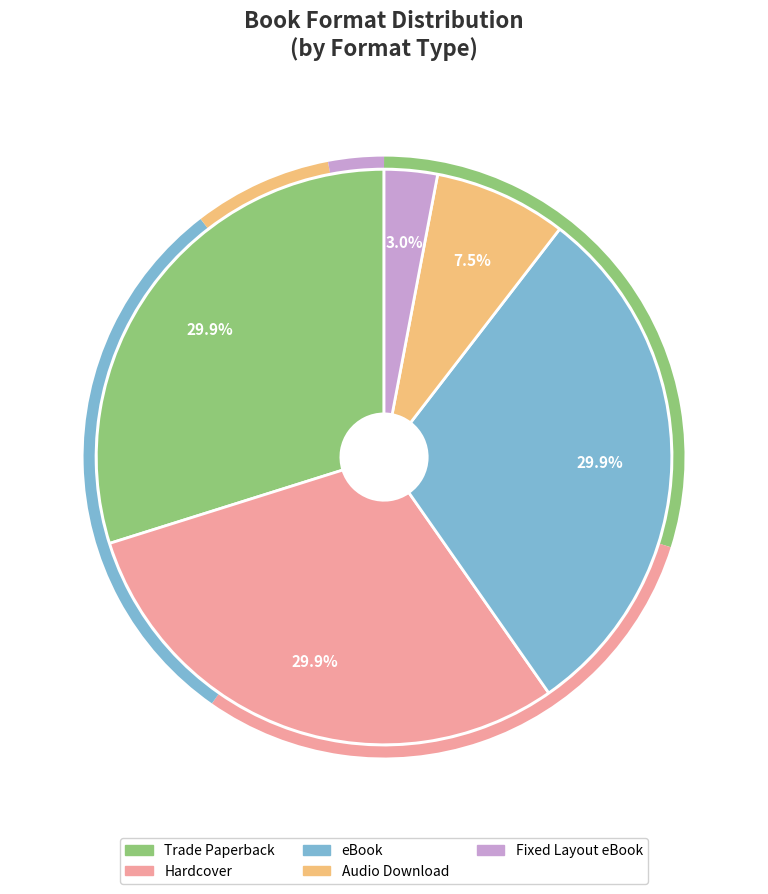

What is the smallest slice in the pie chart?

Fixed Layout eBook